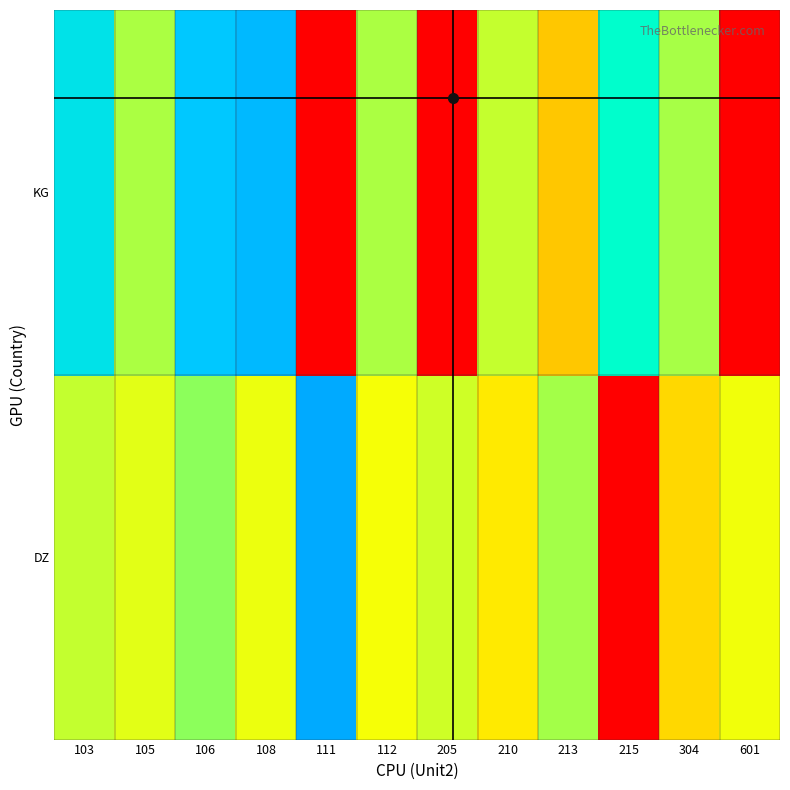

Rank the series at 205 from highest to lowest value.

DZ, KG